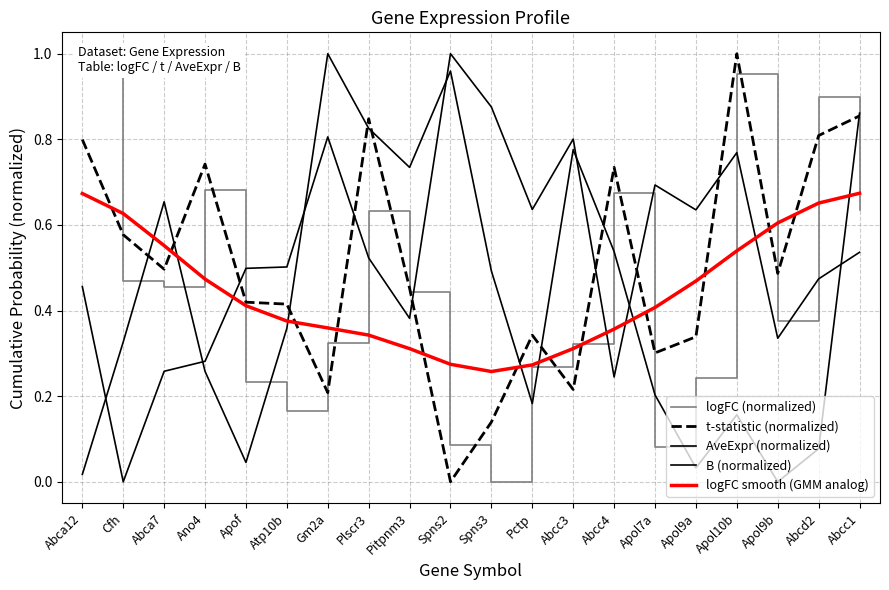

True or false: logFC smooth (GMM analog) has more than 2 points higher than both neighbors.

False